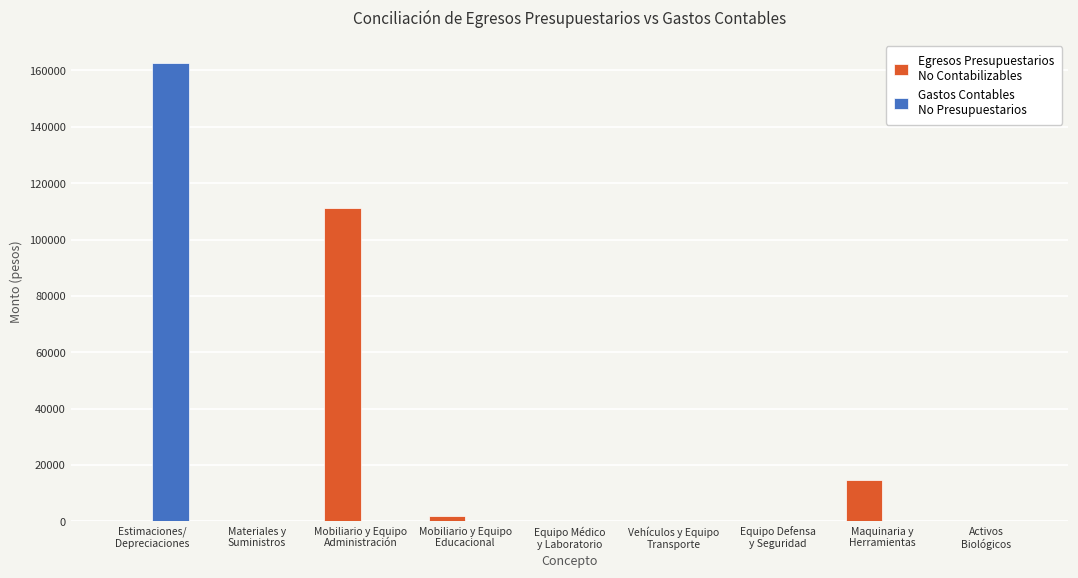

Count the number of categories in the chart.

9